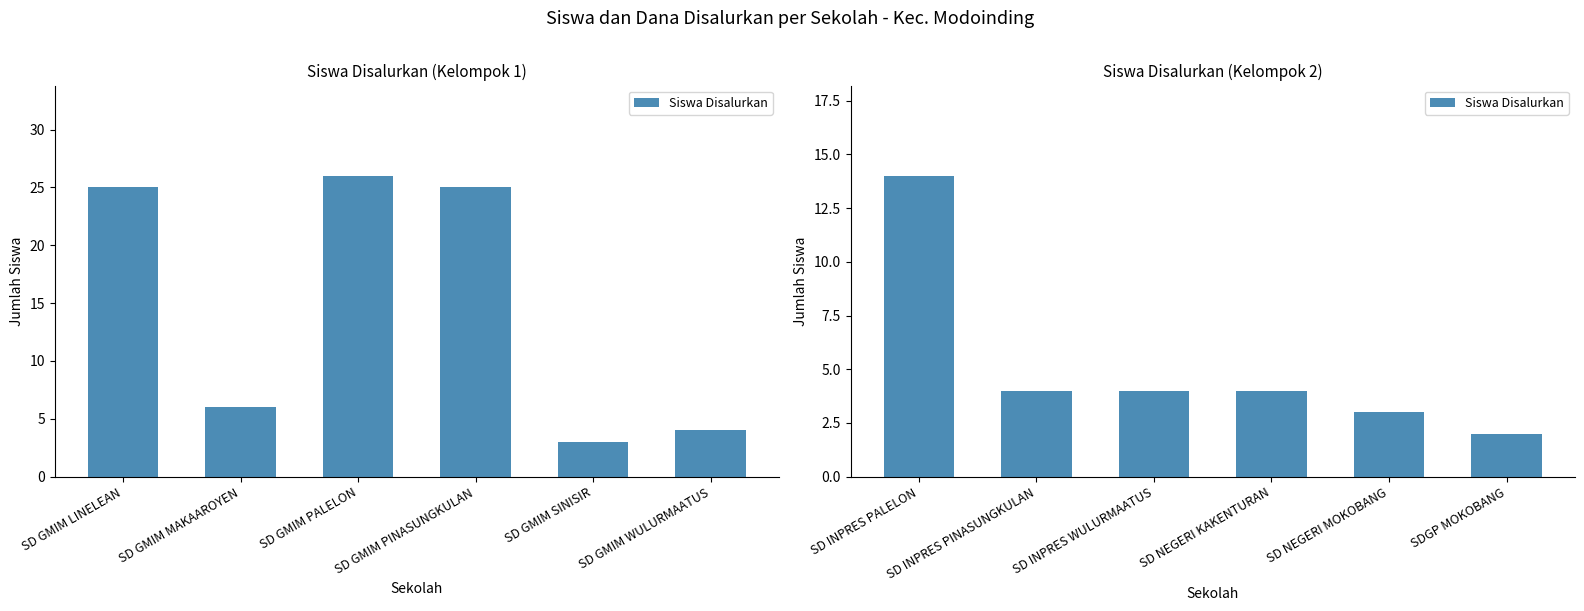

Where is the data nearest to the value 8?

SD INPRES PINASUNGKULAN